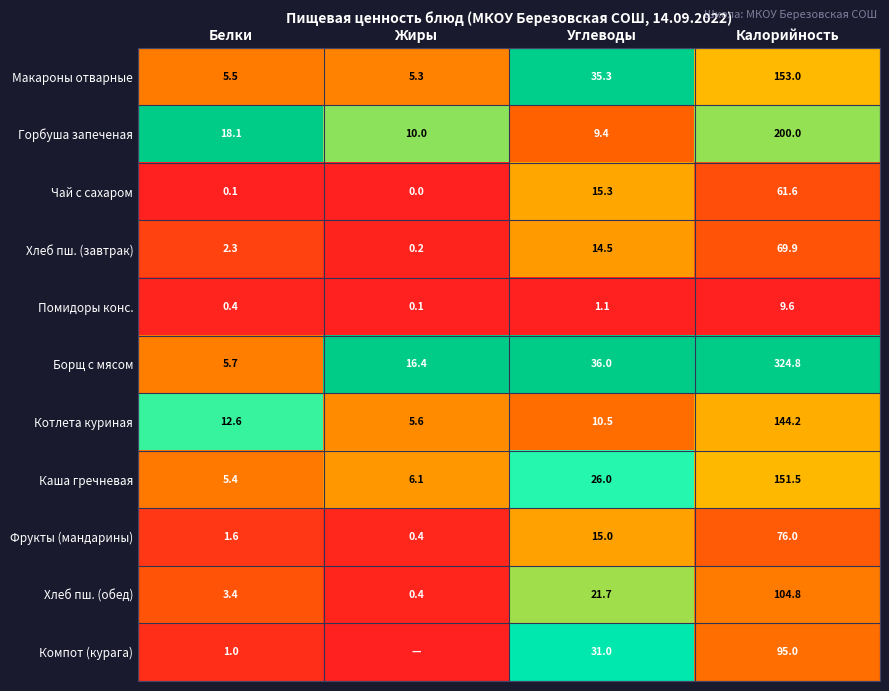

How many values in Чай с сахаром are above zero?

3